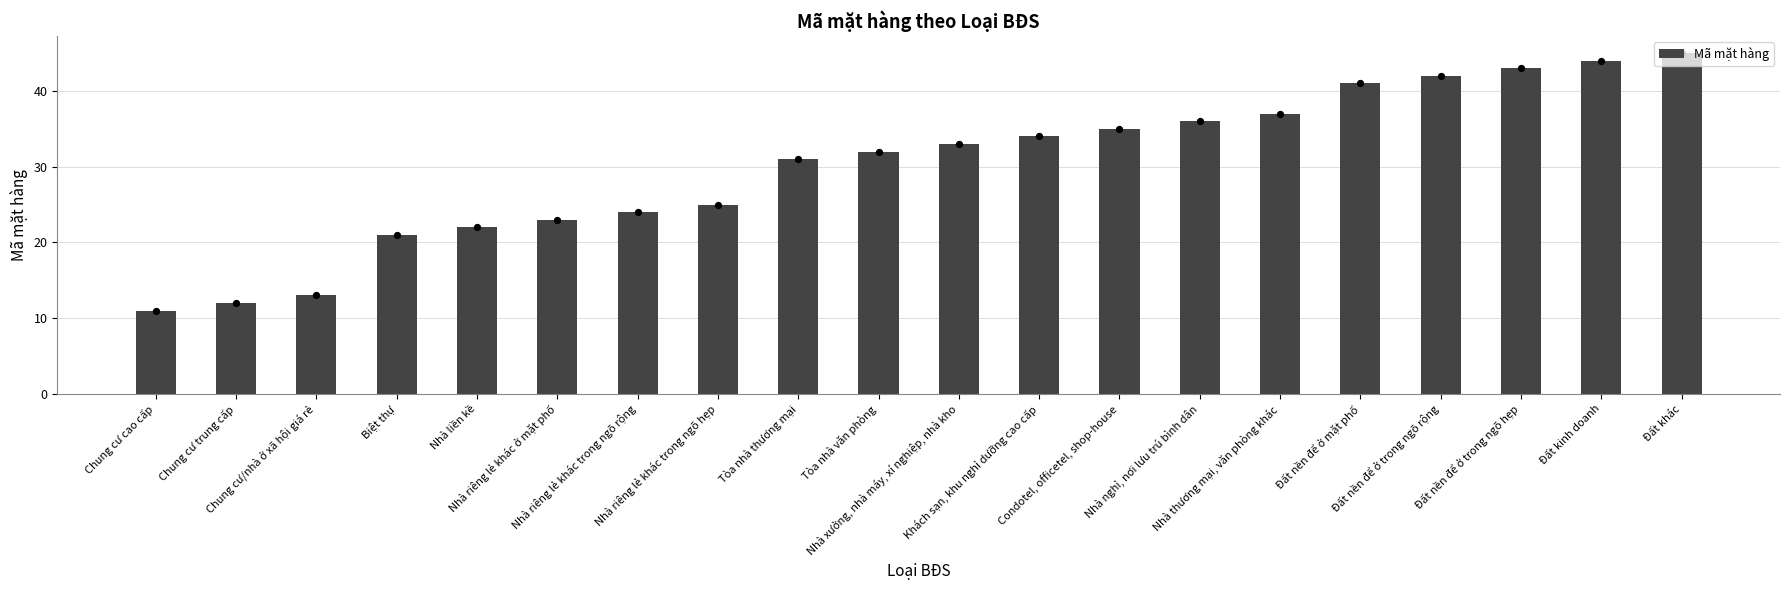

What is the ratio of the value at Đất kinh doanh to the value at Nhà liền kề?

2.0